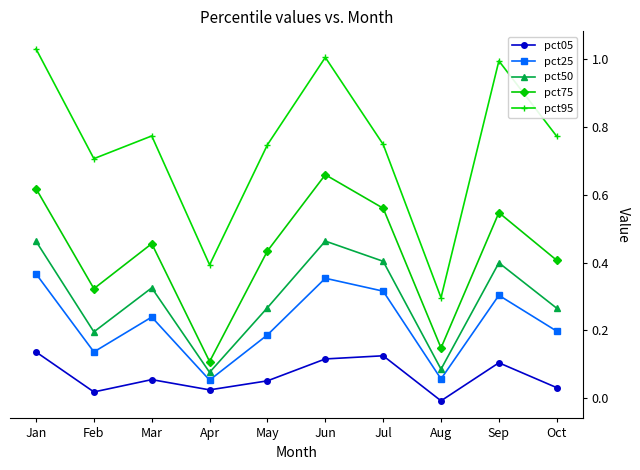

Is it true that pct95 equals 0.2 at May?

False